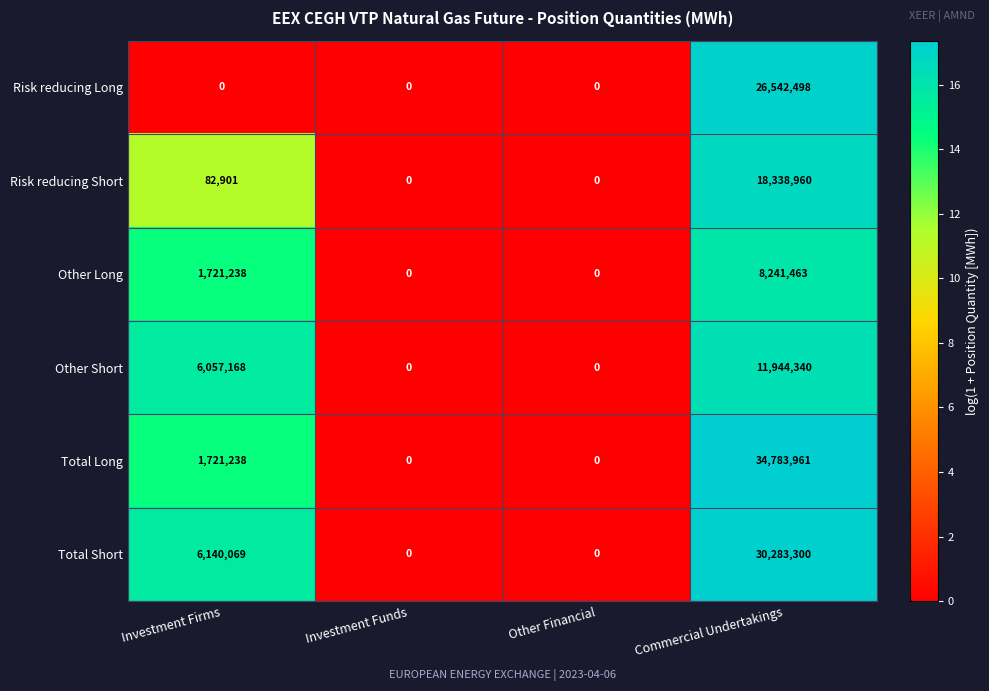

At how many categories does at least one series exceed 7?

2